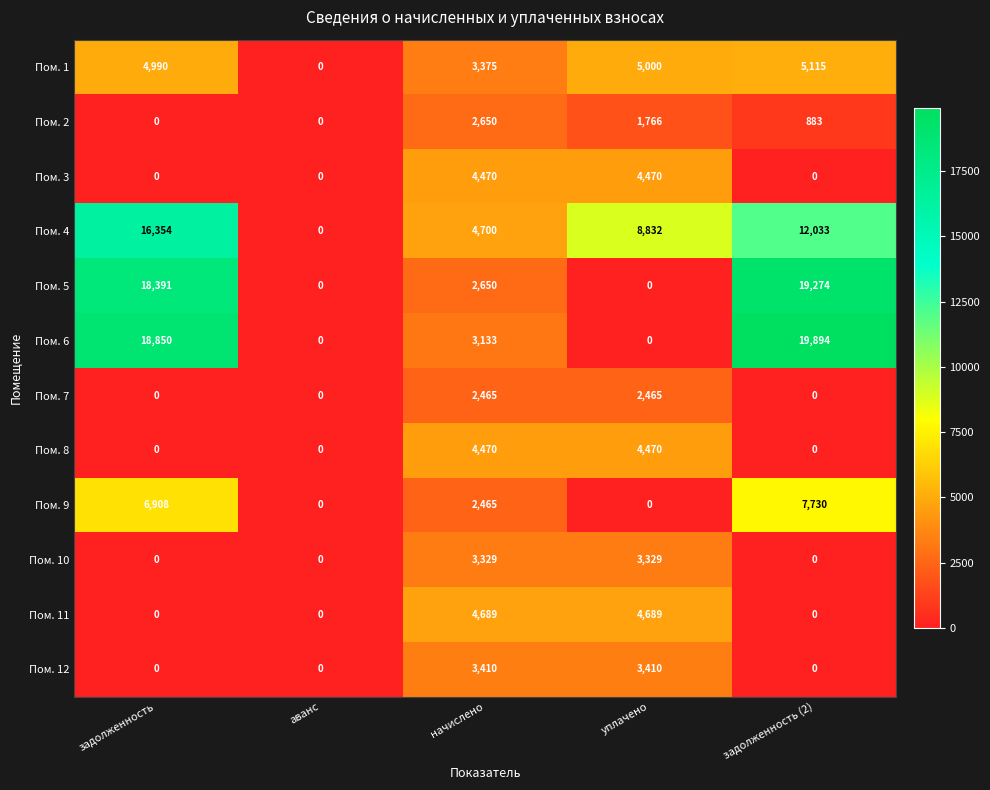

Which series has the widest spread of values?

Пом. 6